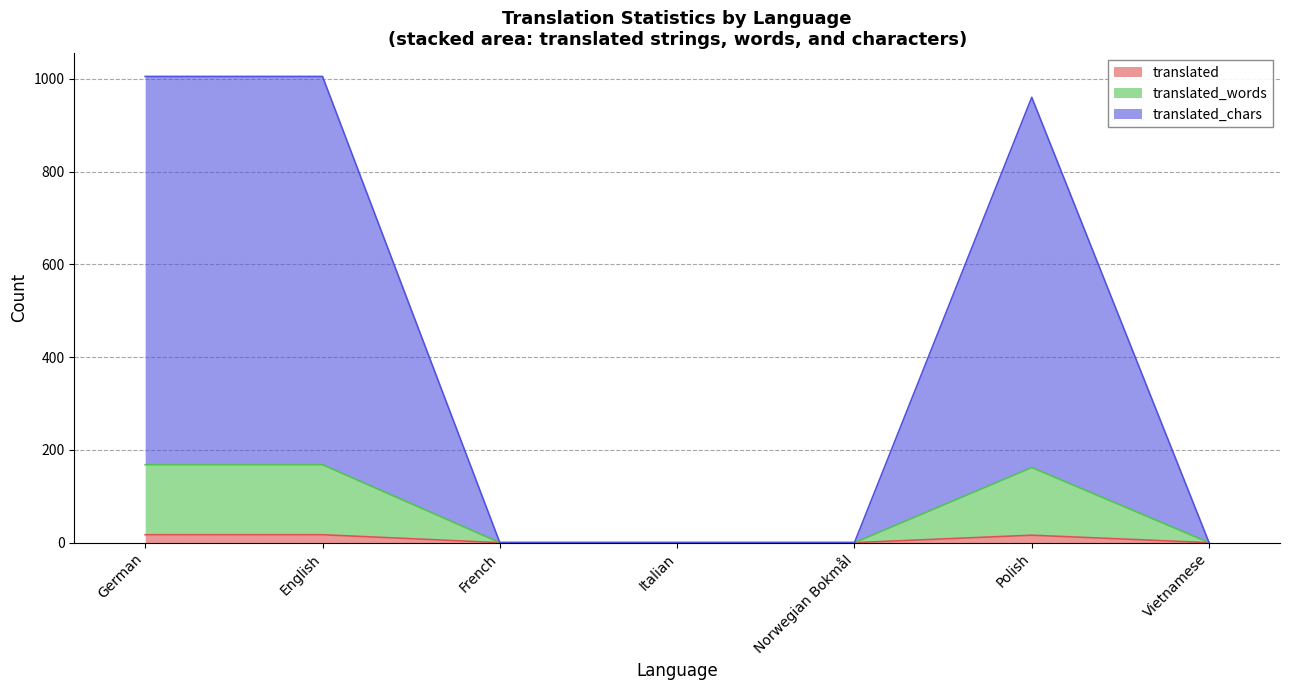

At how many categories does at least one series exceed 197?

3